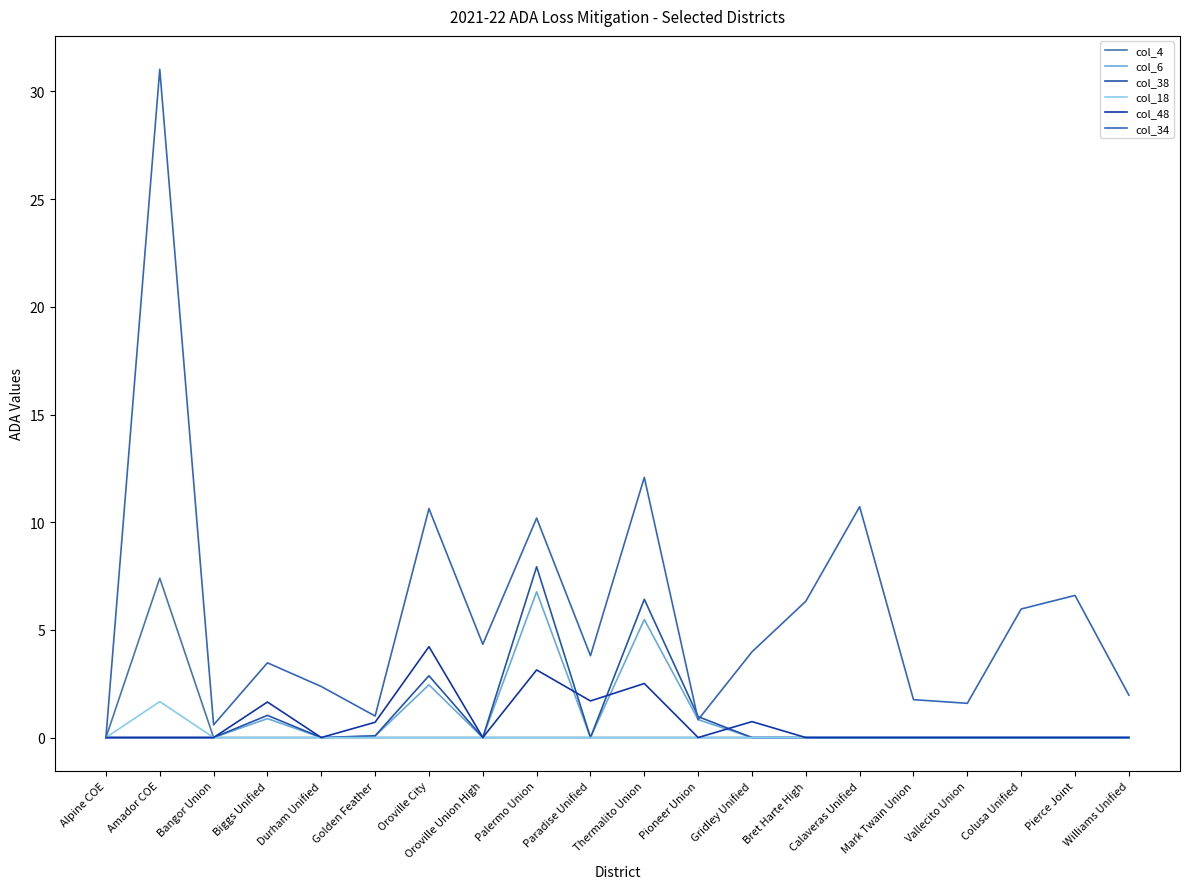

How many lines are shown in the chart?

6